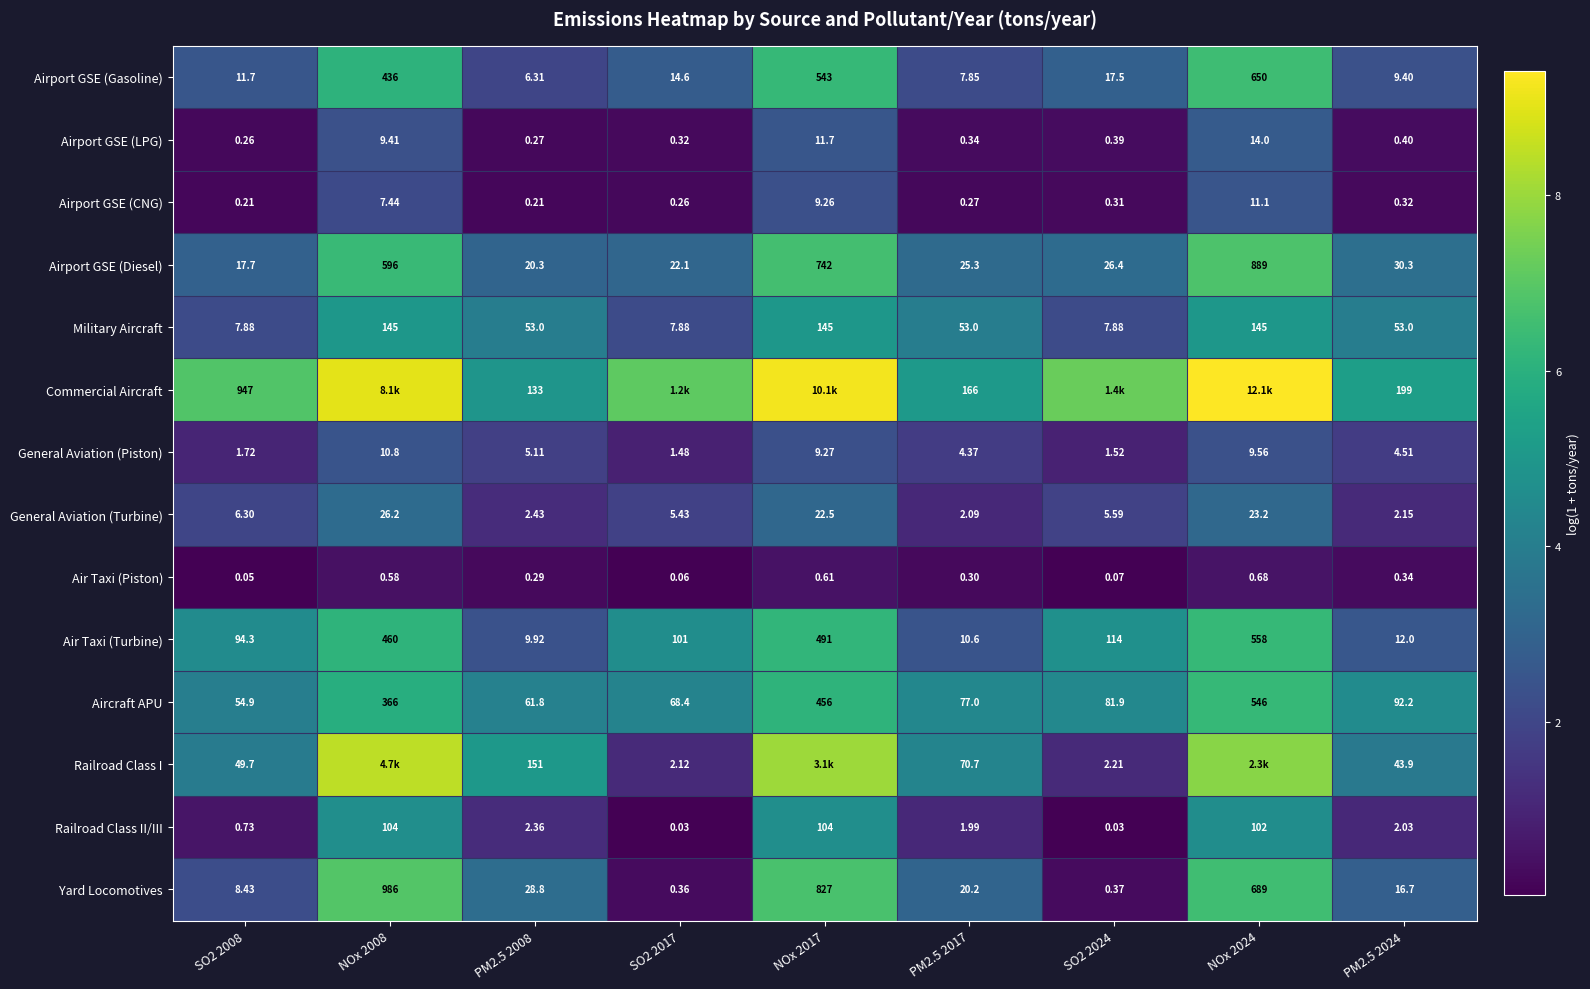

What is the total value across all series at PM2.5 2008?

474.8